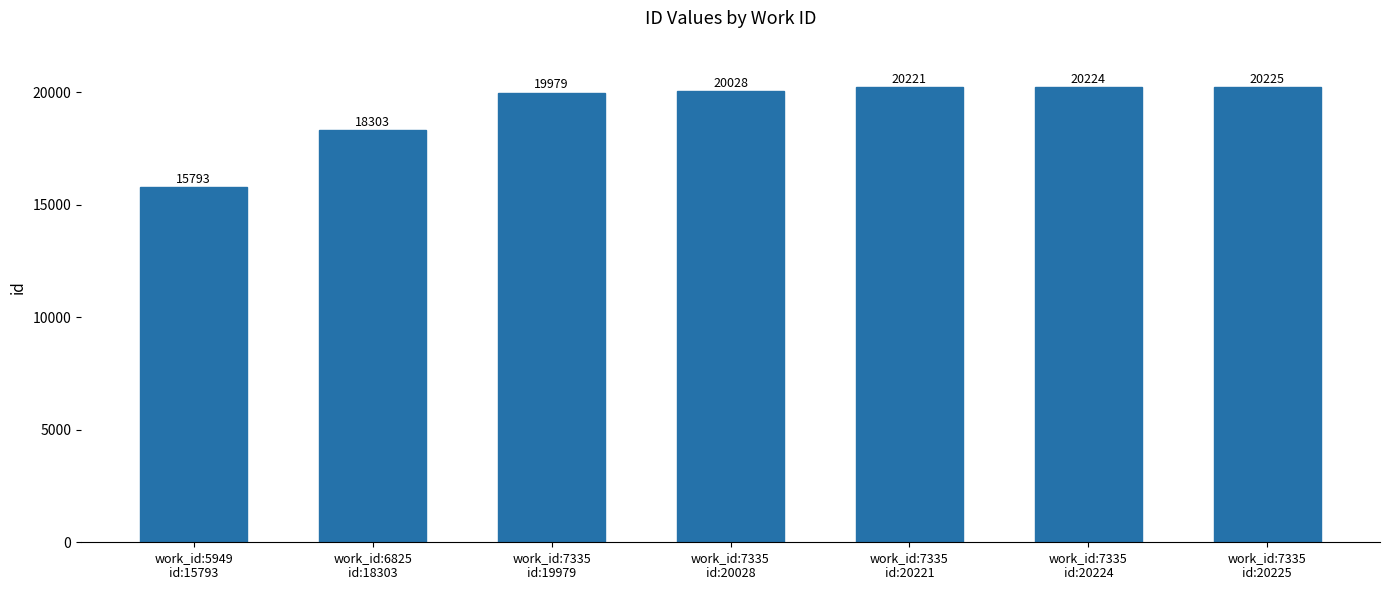

How many bars are there in total?

7